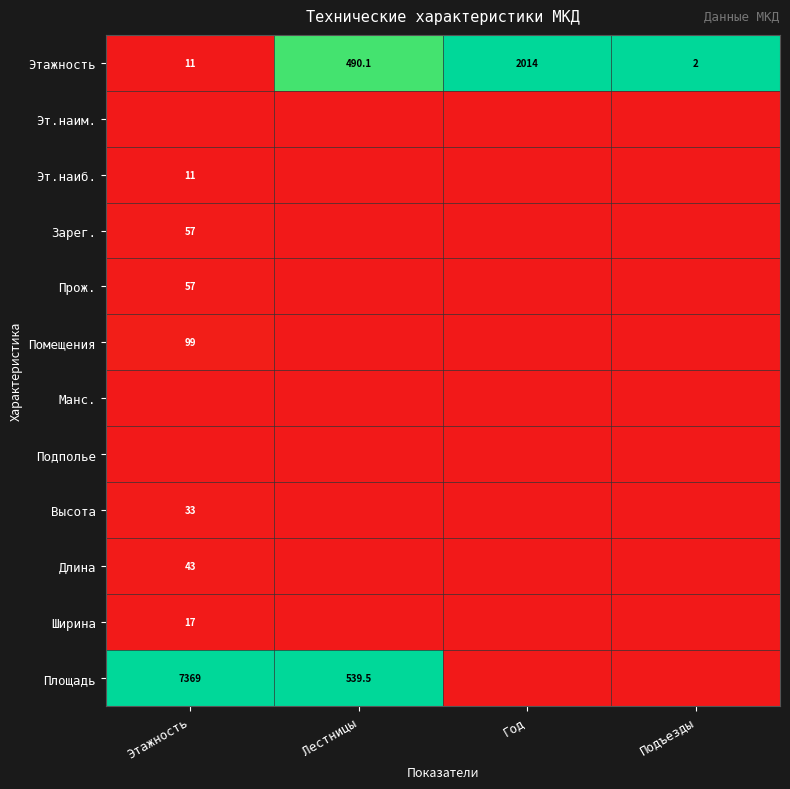

What is the difference between the maximum and minimum values in the Этажность series?

2012.0